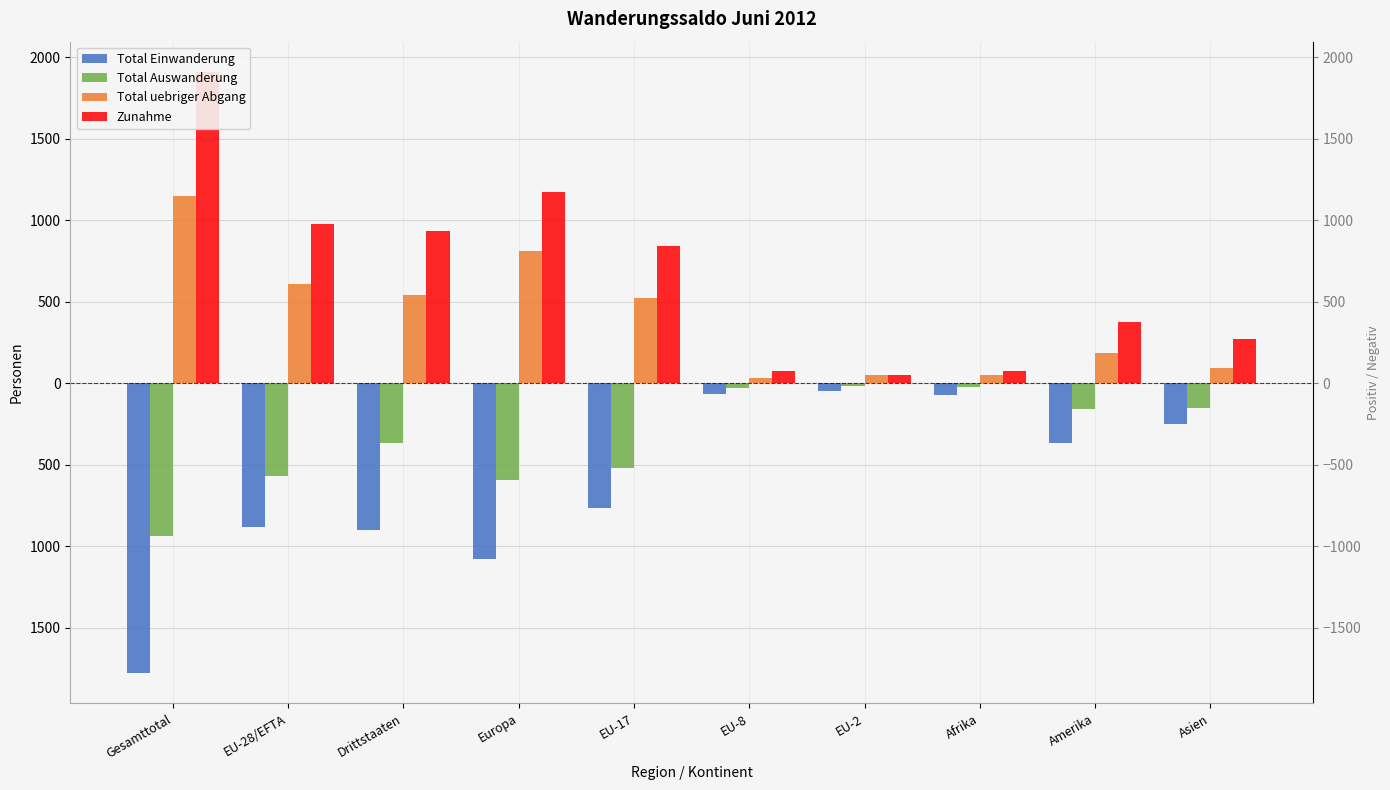

True or false: Zunahme has a value of 1172 at Europa.

True